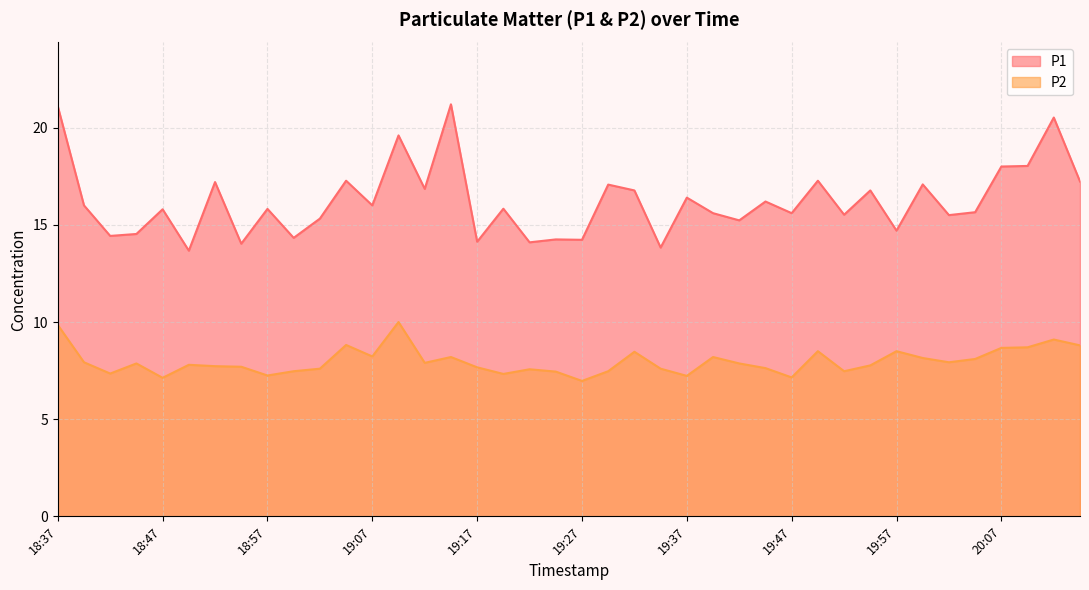

The P2 series shows 7.5 at 18:59. True or false?

True